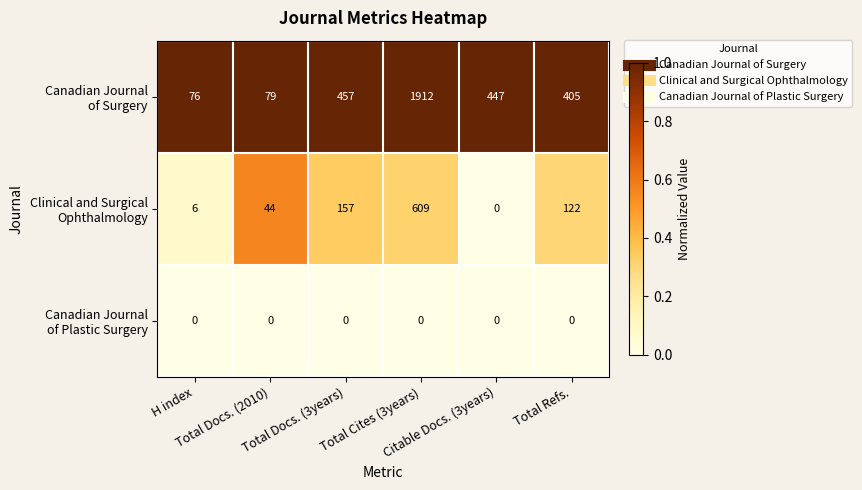

Between Total Cites (3years) and Total Refs., which is larger?

Total Cites (3years)